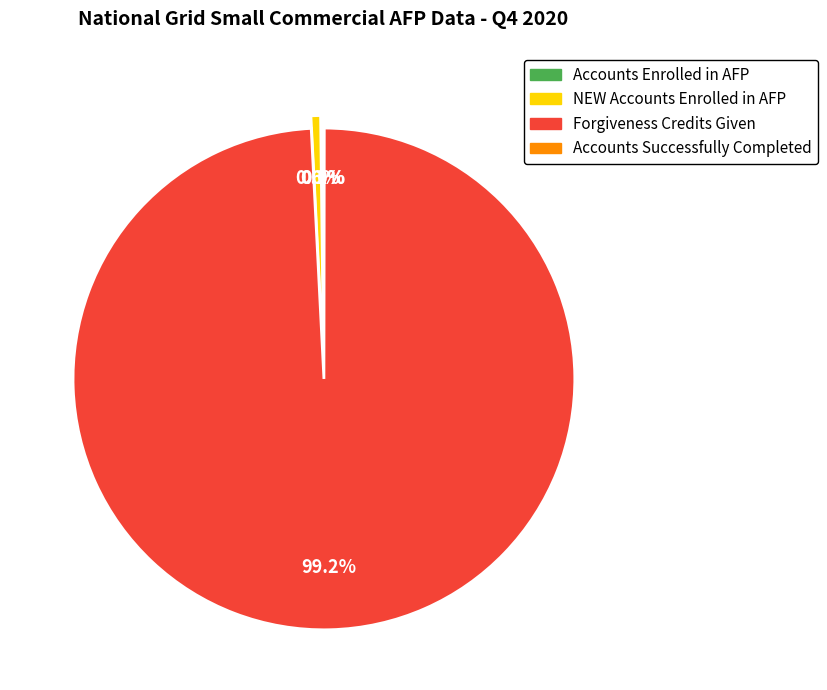

Which category has the biggest portion of the pie?

Forgiveness Credits Given